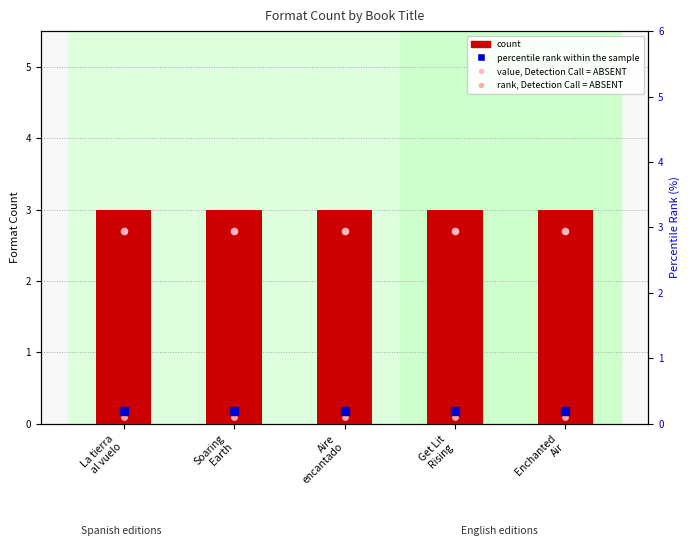

Which series contains the lowest Y value?

rank, Detection Call = ABSENT